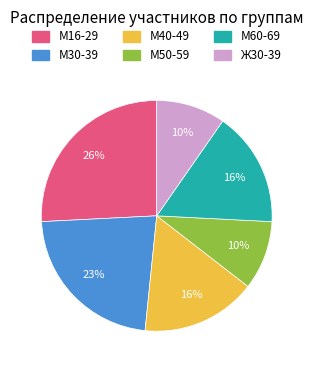

Count the number of slices in the pie.

6